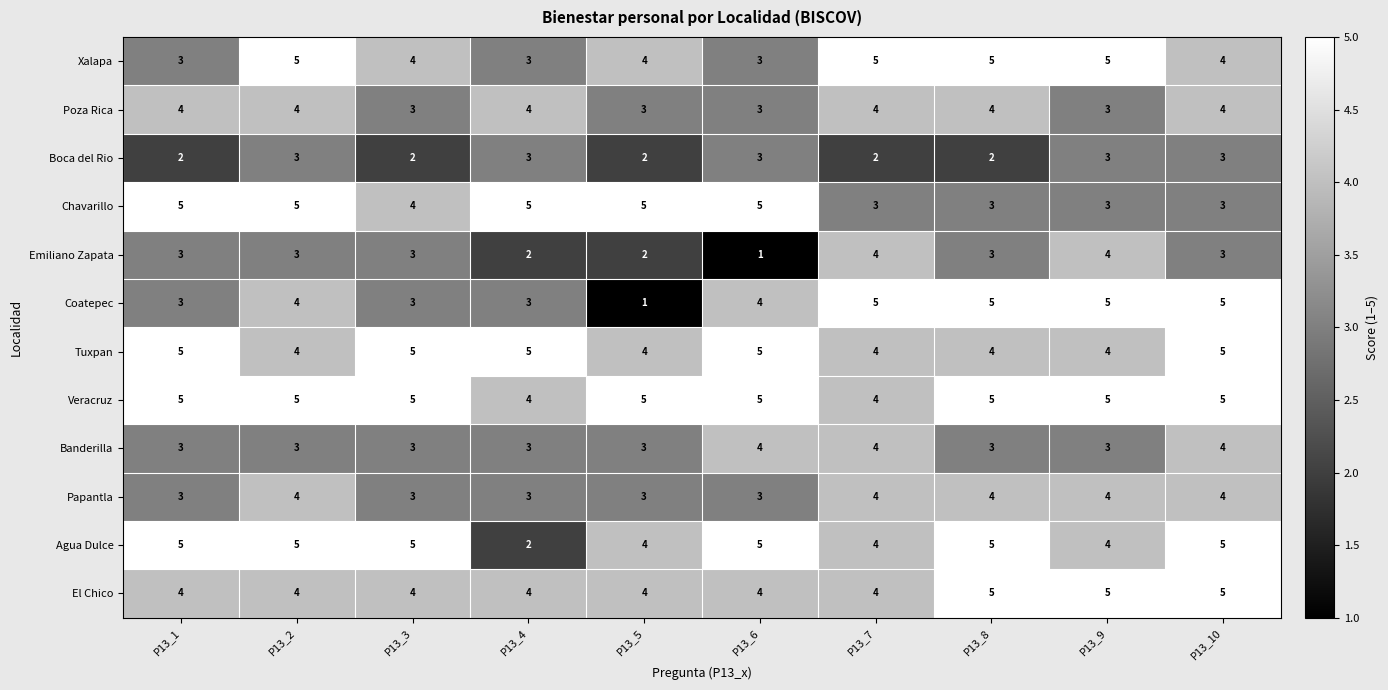

What is the total value across all series at P13_1?

45